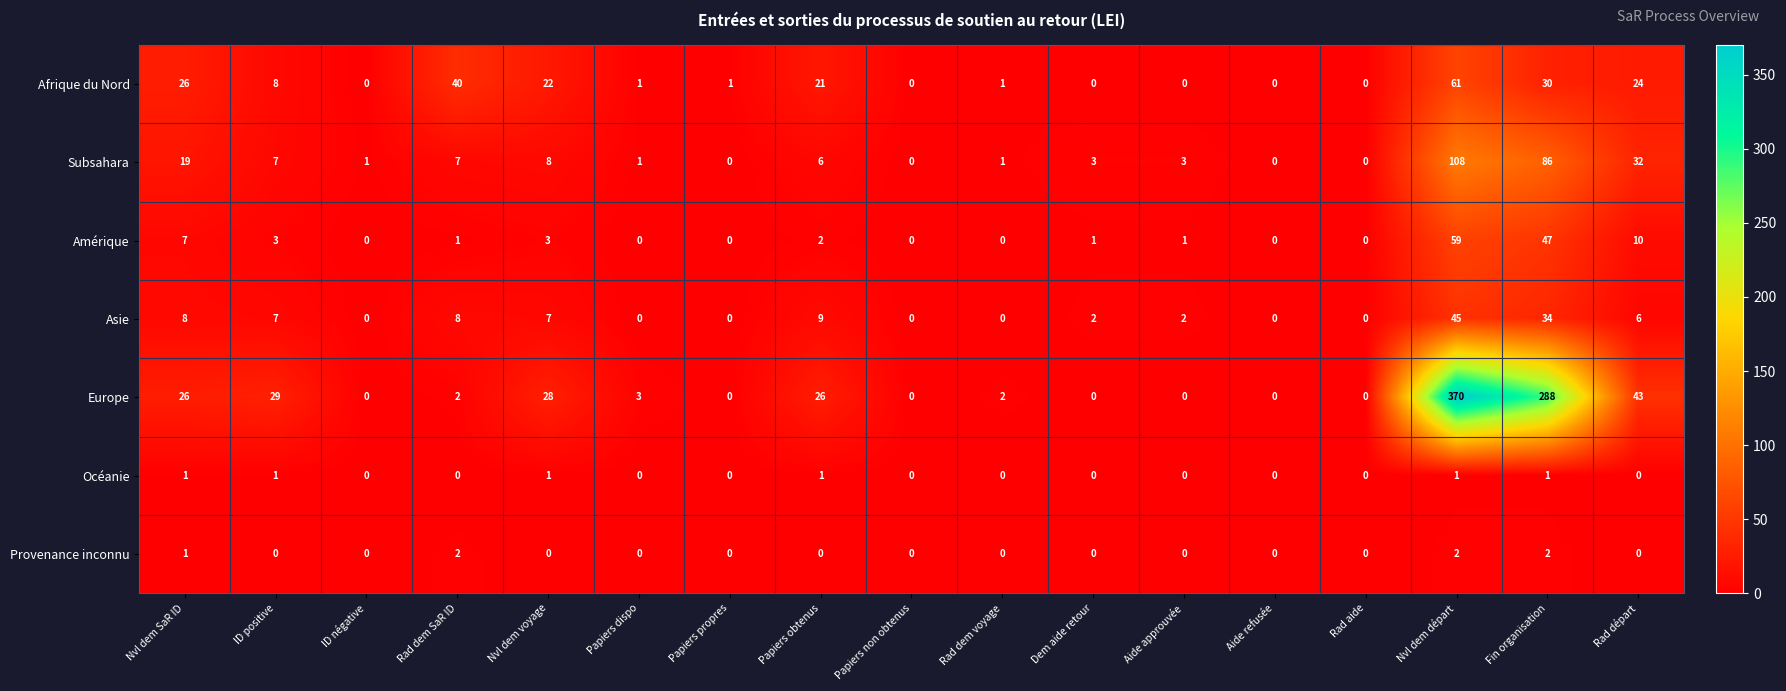

What is the spread (max minus min) of values at Nvl dem voyage?

28